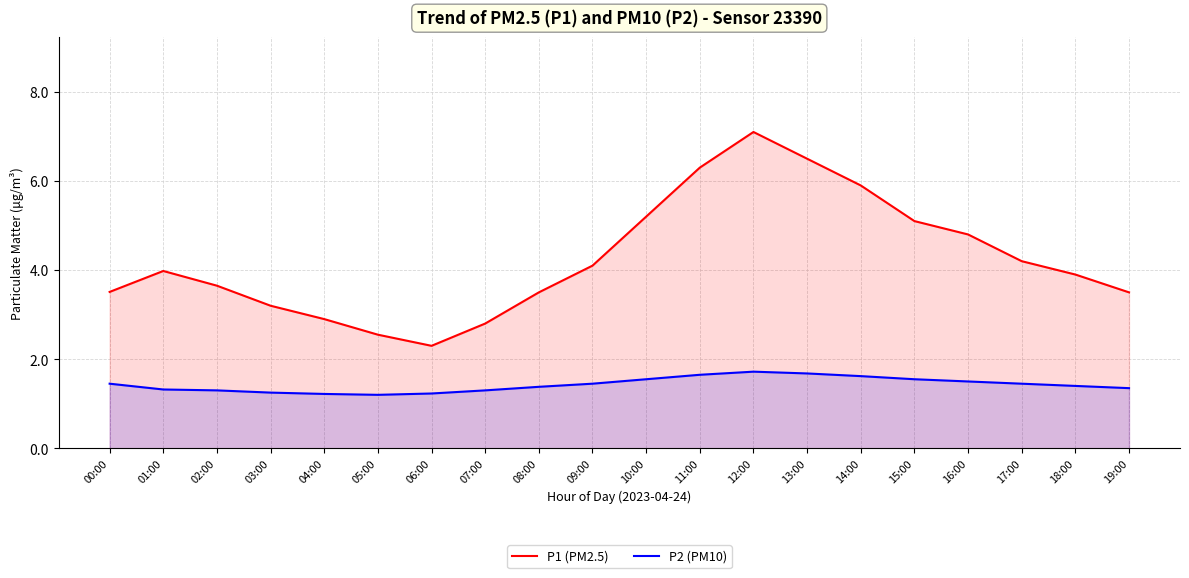

Reading left to right, what are all the values shown in this chart?

P1 (PM2.5): 00:00=3.5	01:00=4.0	02:00=3.6	03:00=3.2	04:00=2.9	05:00=2.5	06:00=2.3	07:00=2.8	08:00=3.5	09:00=4.1	10:00=5.2	11:00=6.3	12:00=7.1	13:00=6.5	14:00=5.9	15:00=5.1	16:00=4.8	17:00=4.2	18:00=3.9	19:00=3.5
P2 (PM10): 00:00=1.4	01:00=1.3	02:00=1.3	03:00=1.2	04:00=1.2	05:00=1.2	06:00=1.2	07:00=1.3	08:00=1.4	09:00=1.4	10:00=1.6	11:00=1.6	12:00=1.7	13:00=1.7	14:00=1.6	15:00=1.6	16:00=1.5	17:00=1.4	18:00=1.4	19:00=1.4